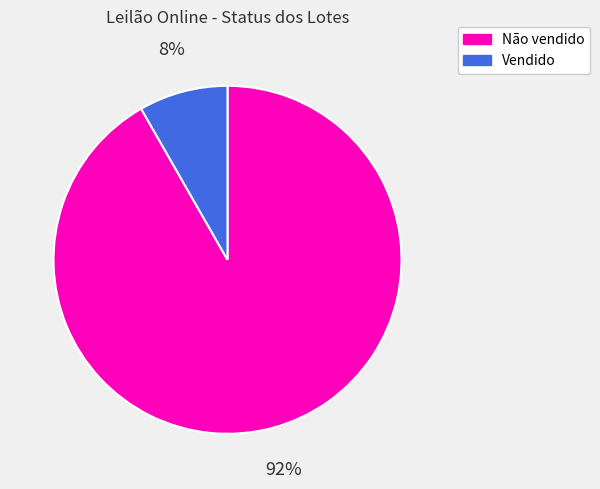

To the nearest percent, what portion does Não vendido represent?

92%